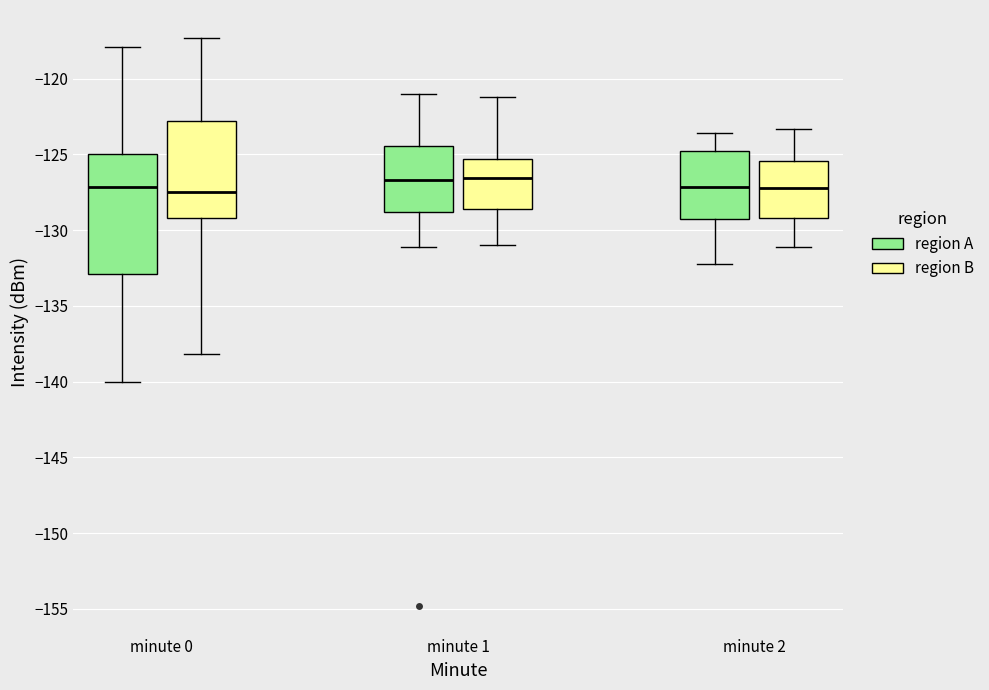

Where does the upper whisker of the box for minute 2 (region B) end on the y-axis? The values are not printed on the chart, so give them approximately, as read against the axis.

-123.5